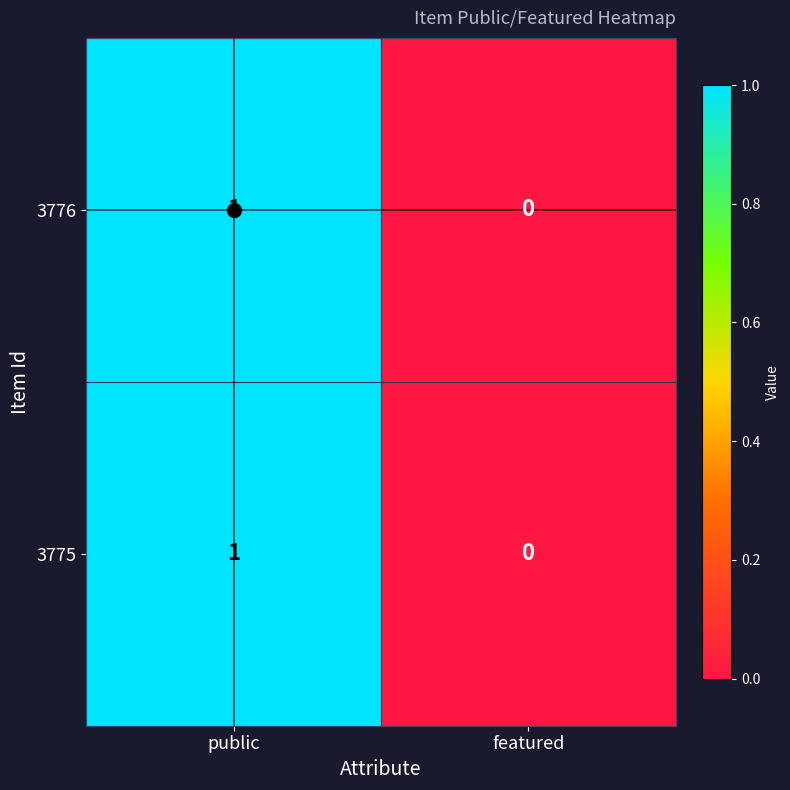

List the labels in order of 3775 value, largest first.

public, featured